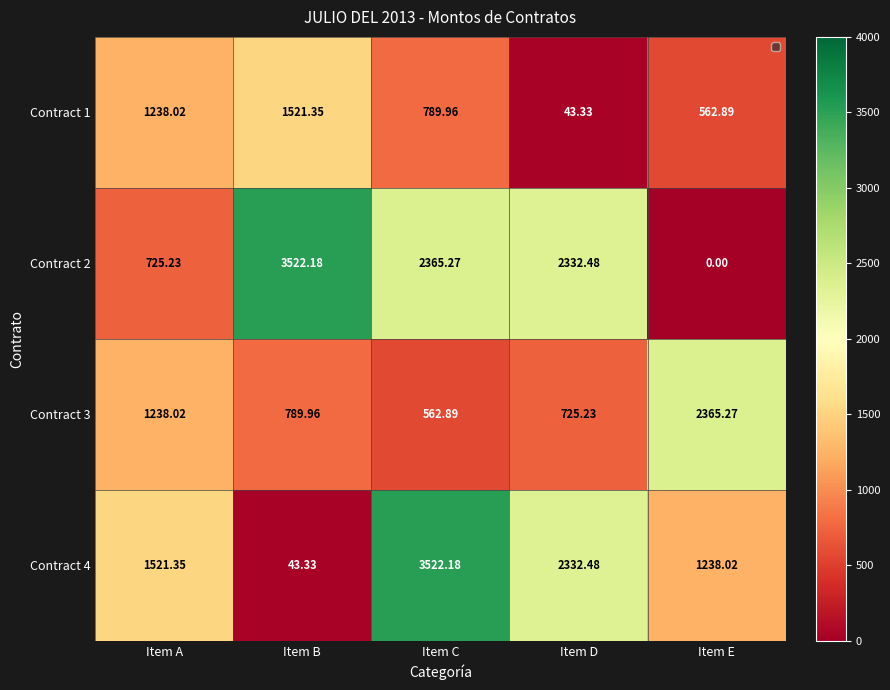

Is the value of Contract 4 at Item A greater than the value of Contract 3 at Item A?

Yes